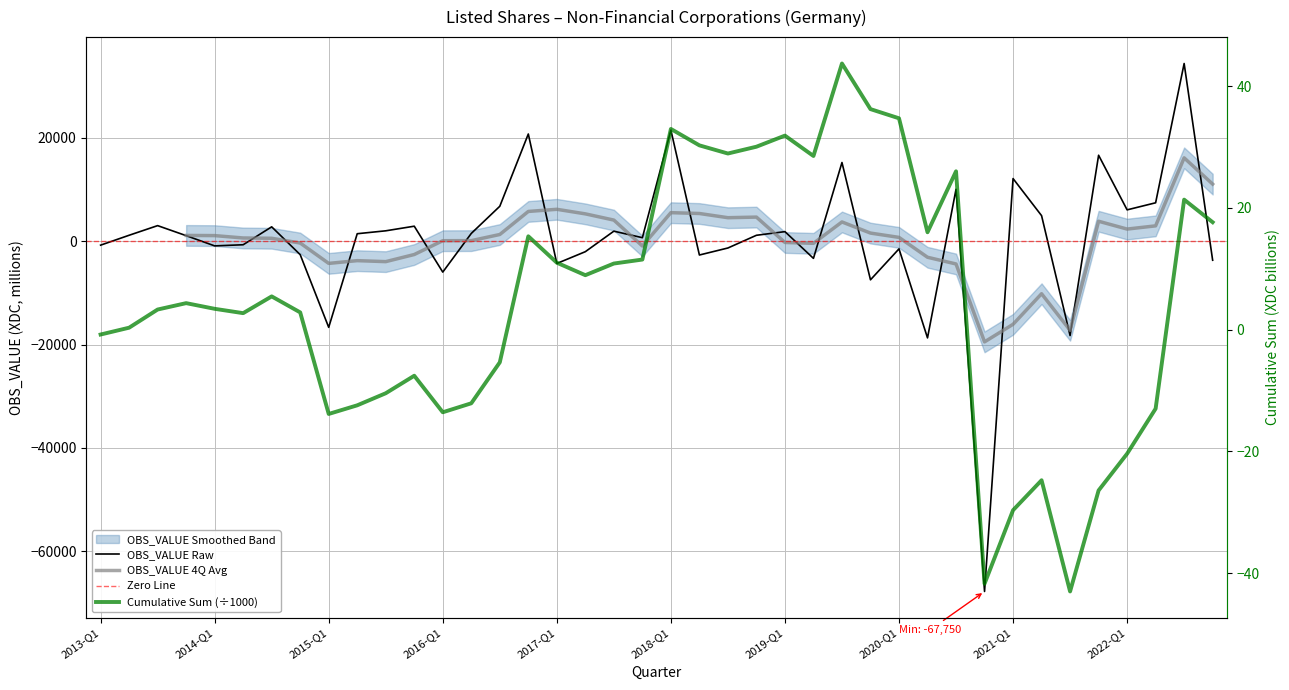

Is it true that the value at 2015-Q4 is 1619?

False